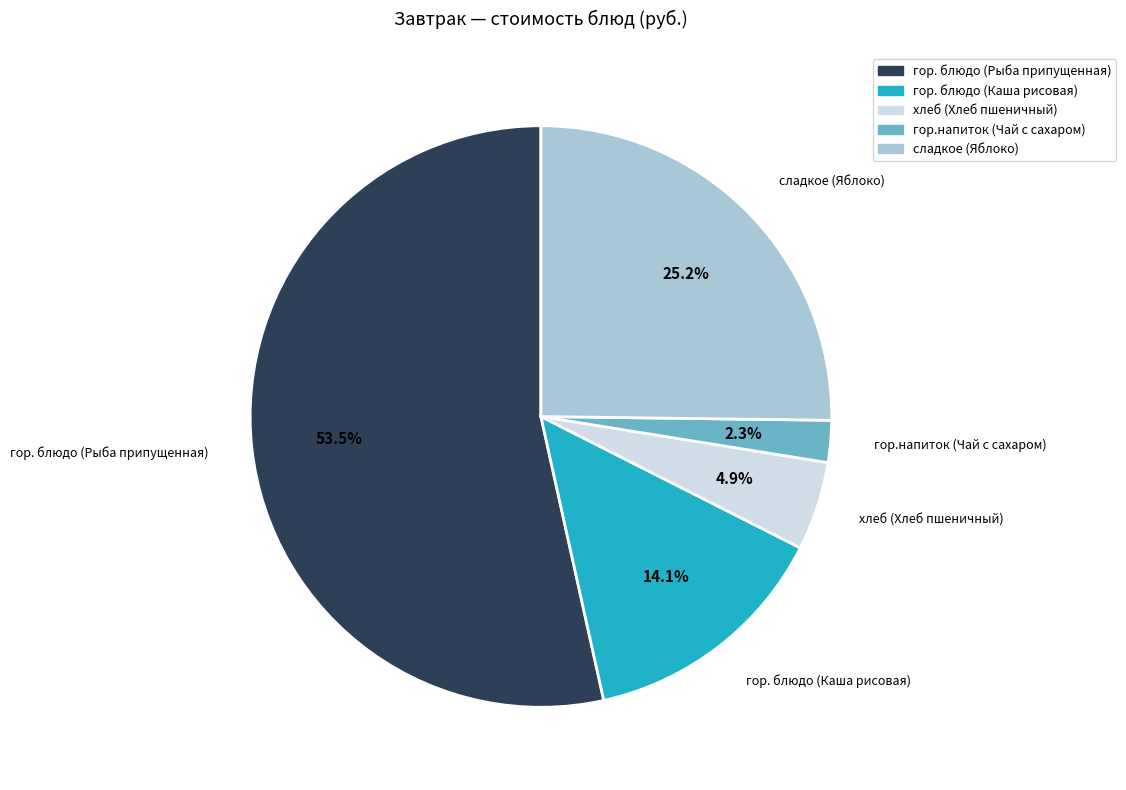

True or false: гор. блюдо (Рыба припущенная) accounts for 68% of the total.

False